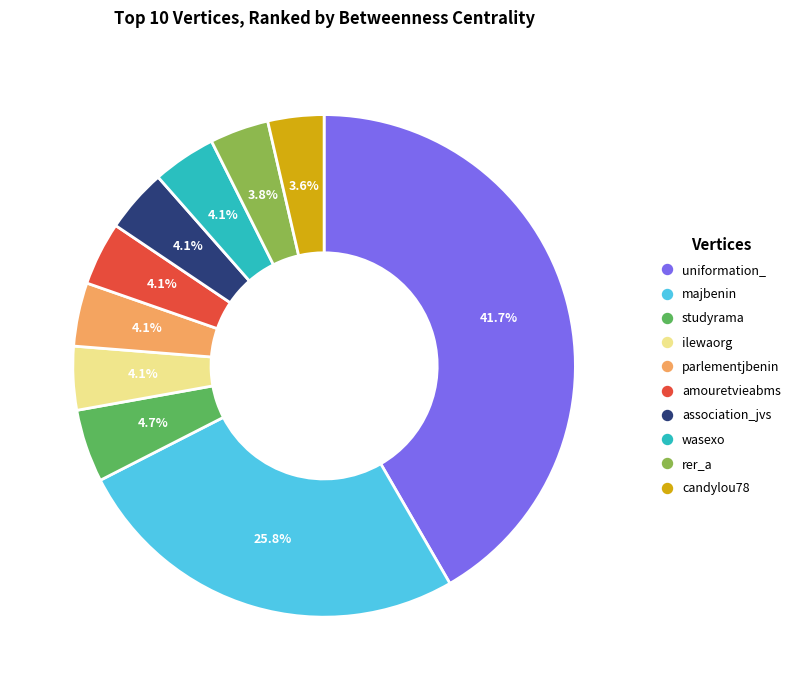

Combined, do amouretvieabms and majbenin account for over 50%?

No